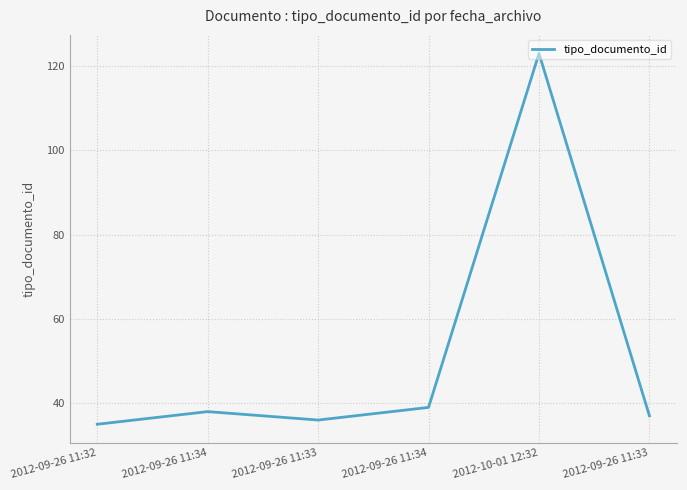

At which label does the data first exceed 38?

2012-09-26 11:34